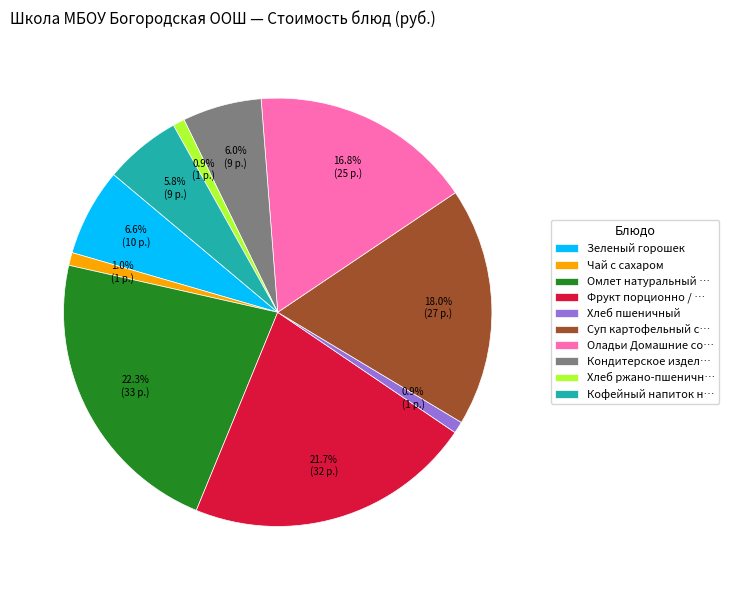

Which slice is the largest?

Омлет натуральный …